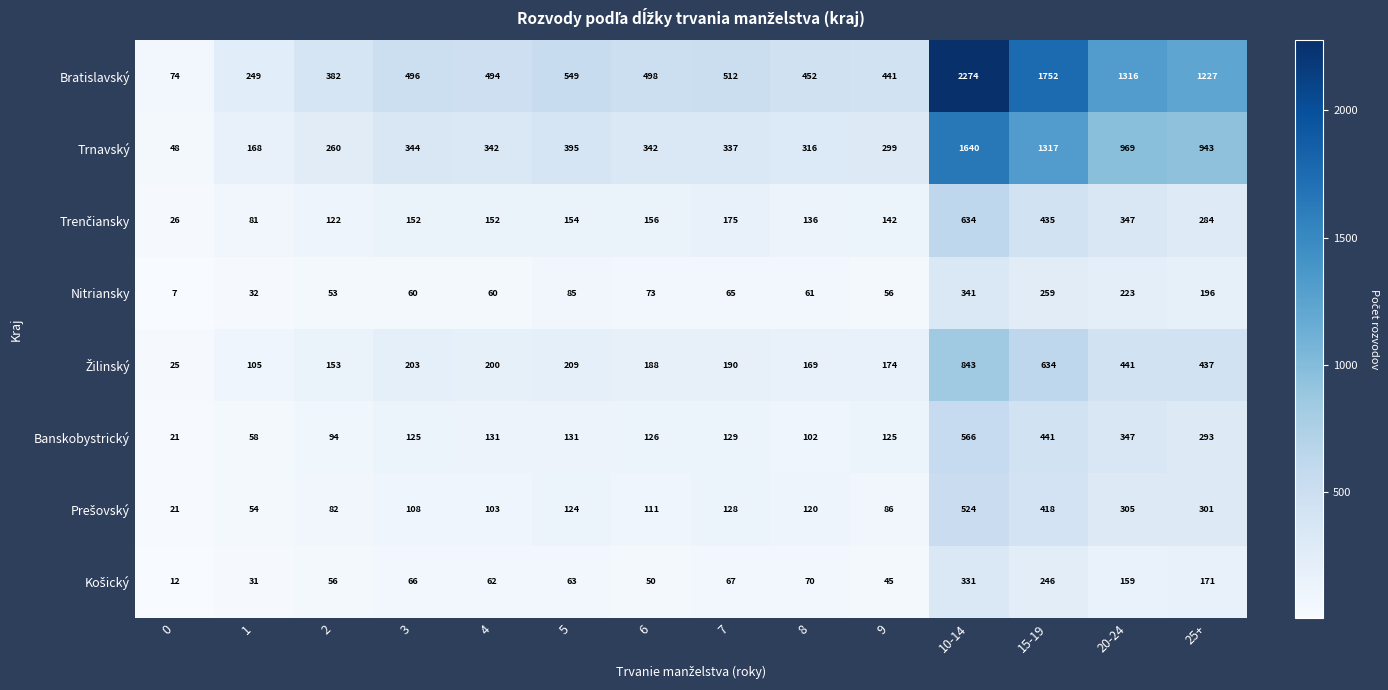

What is the total value across all series at 3?

1554